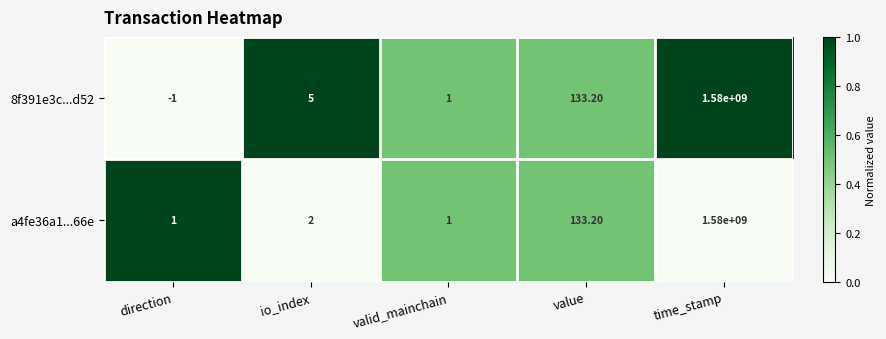

At io_index, list the series in order from largest to smallest.

8f391e3c...d52, a4fe36a1...66e